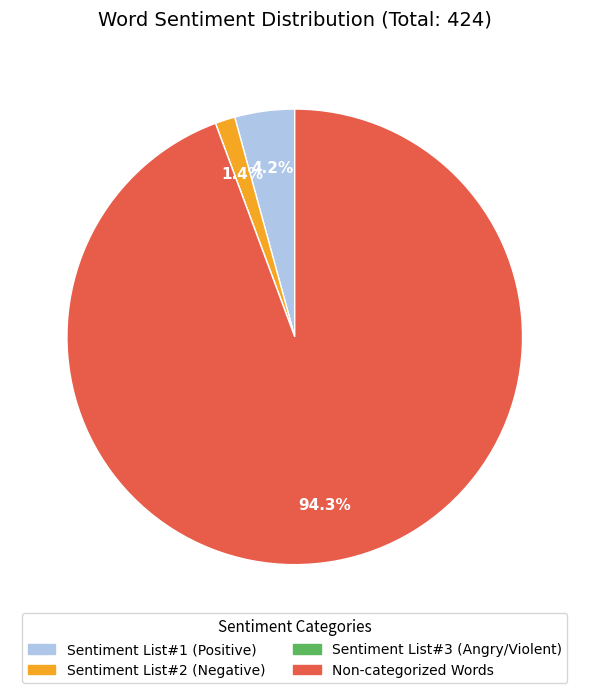

Does Sentiment List#1 (Positive) account for over 50% of the chart?

No